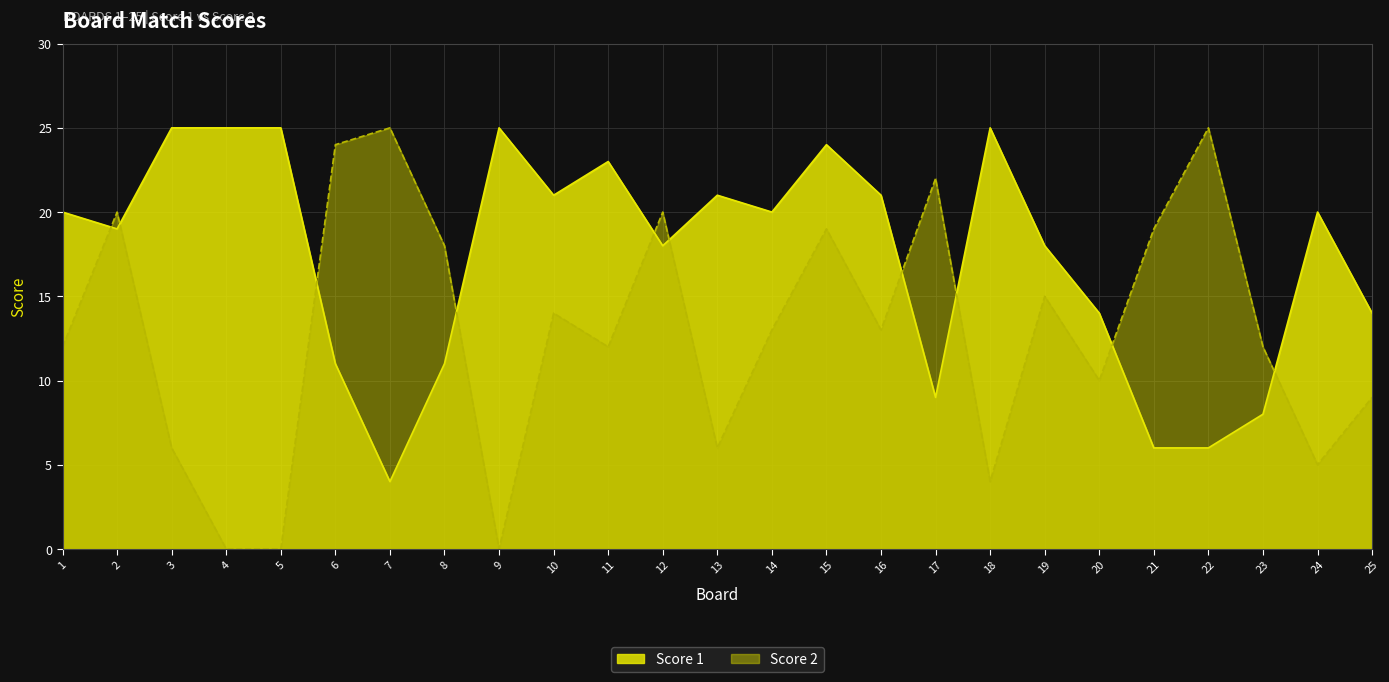

Which series ends up on top after the final intersection of Score 1 and Score 2?

Score 1